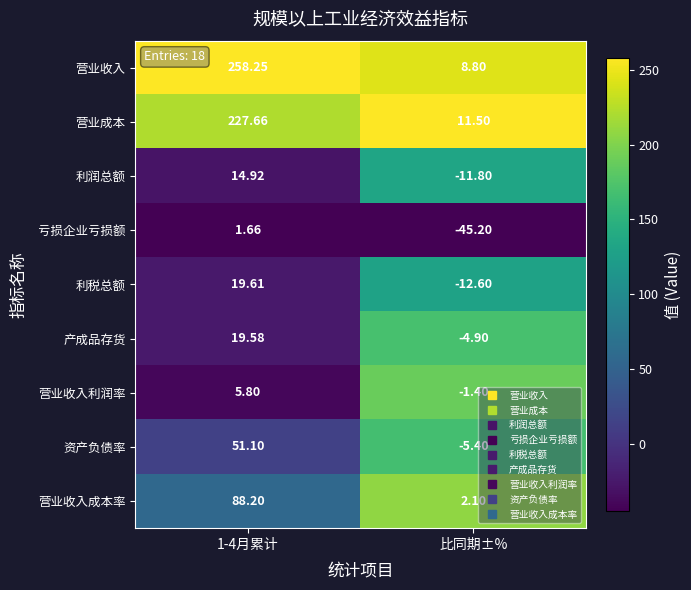

Is the value of 营业收入成本率 at 比同期±% greater than the value of 营业收入 at 比同期±%?

No